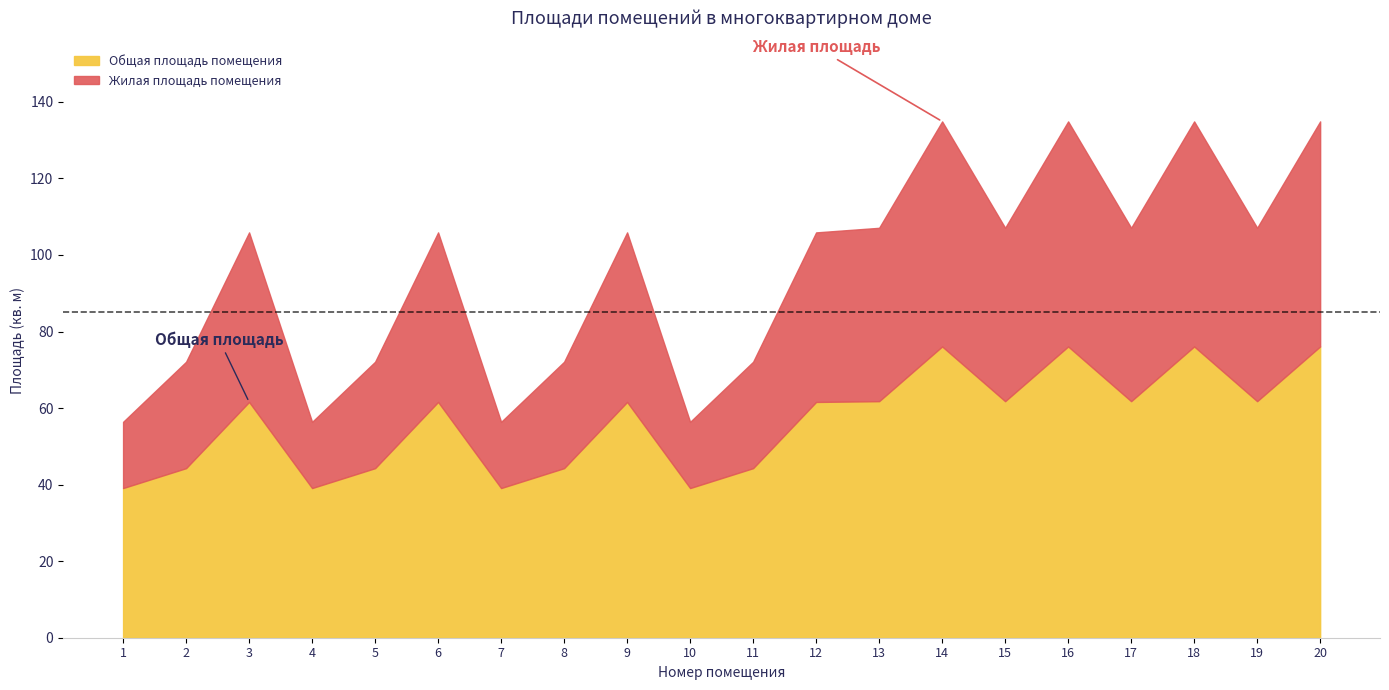

Reading left to right, list all the values displayed in this chart.

Общая площадь помещения: 1=39.1	2=44.3	3=61.6	4=39.1	5=44.3	6=61.6	7=39.1	8=44.3	9=61.6	10=39.1	11=44.3	12=61.6	13=61.8	14=76.1	15=61.8	16=76.1	17=61.8	18=76.1	19=61.8	20=76.1
Жилая площадь помещения: 1=17.3	2=27.8	3=44.3	4=17.3	5=27.8	6=44.3	7=17.3	8=27.8	9=44.3	10=17.3	11=27.8	12=44.3	13=45.3	14=58.8	15=45.3	16=58.8	17=45.3	18=58.8	19=45.3	20=58.8